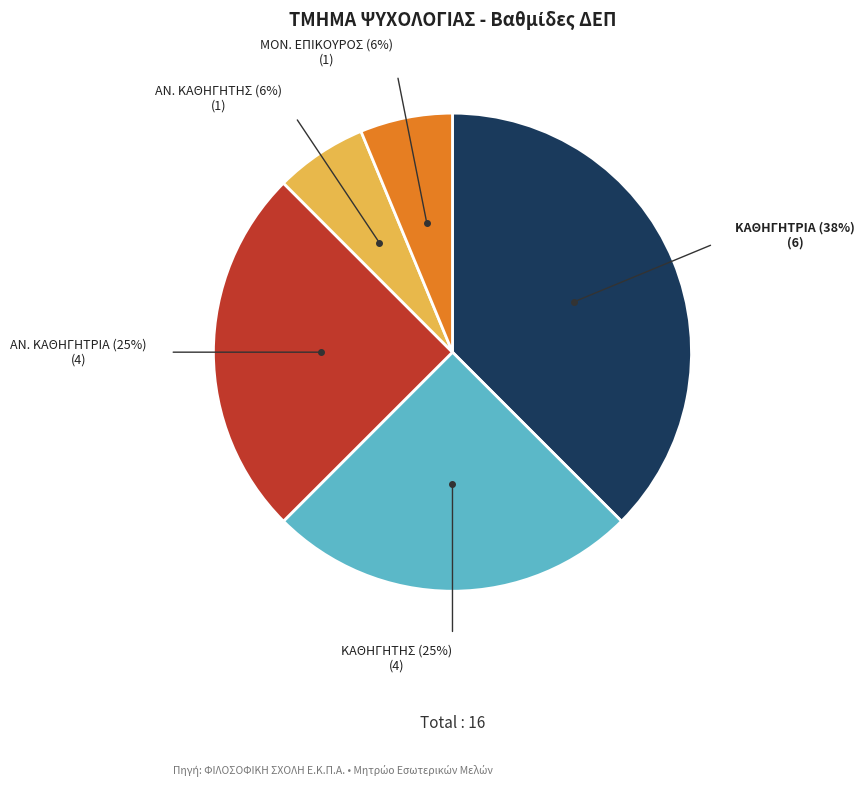

To the nearest percent, what is the average slice percentage?

20%